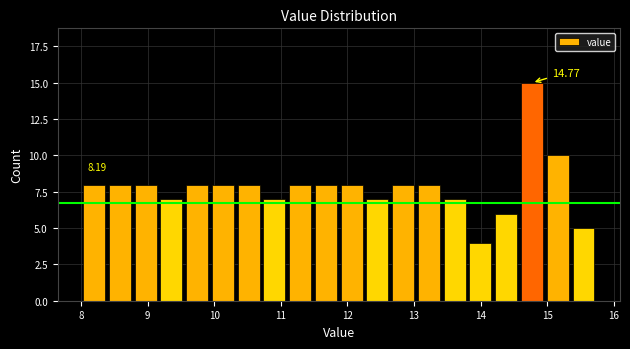

Read against the x-axis, roughly where is the centre of the tallest bar?

14.8